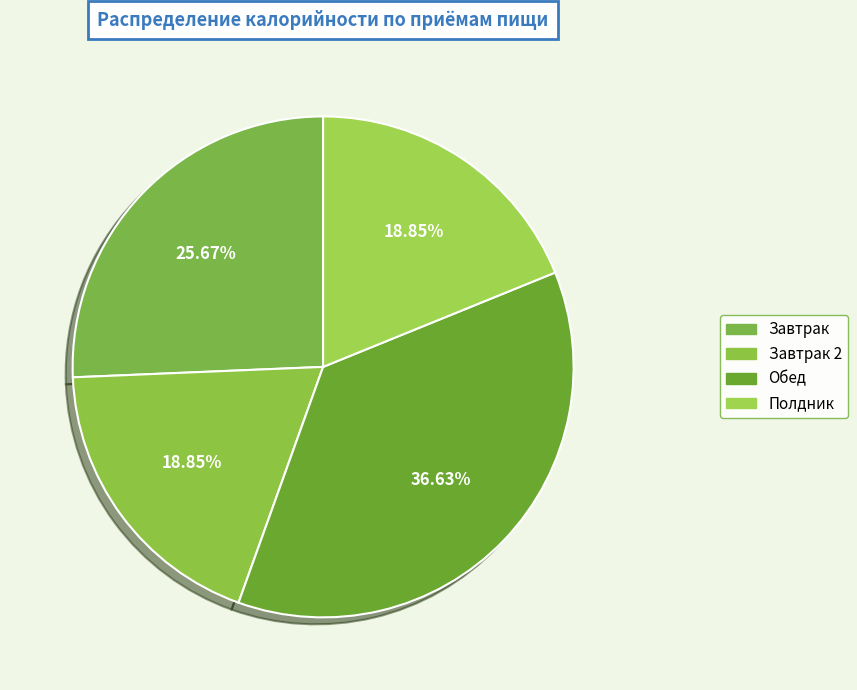

Is there a majority slice in this chart?

No